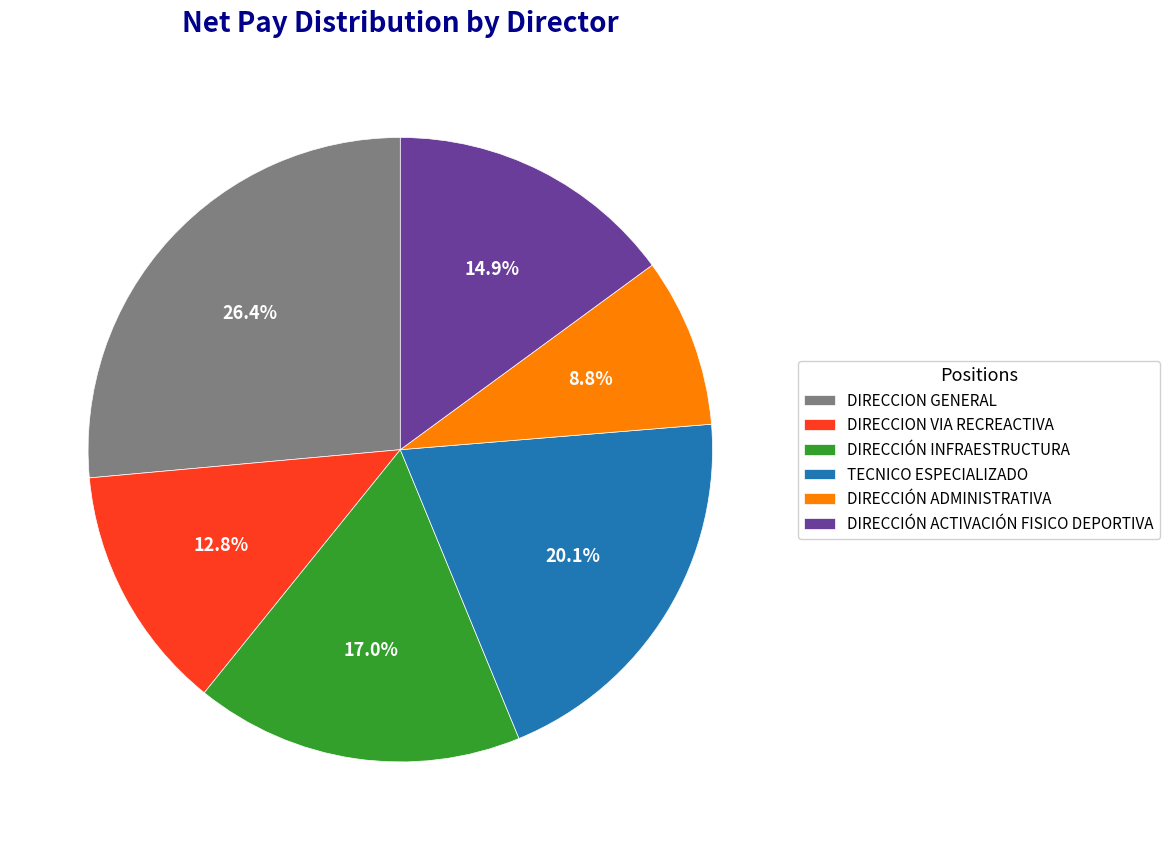

Which has a higher value, DIRECCION GENERAL or DIRECCIÓN INFRAESTRUCTURA?

DIRECCION GENERAL